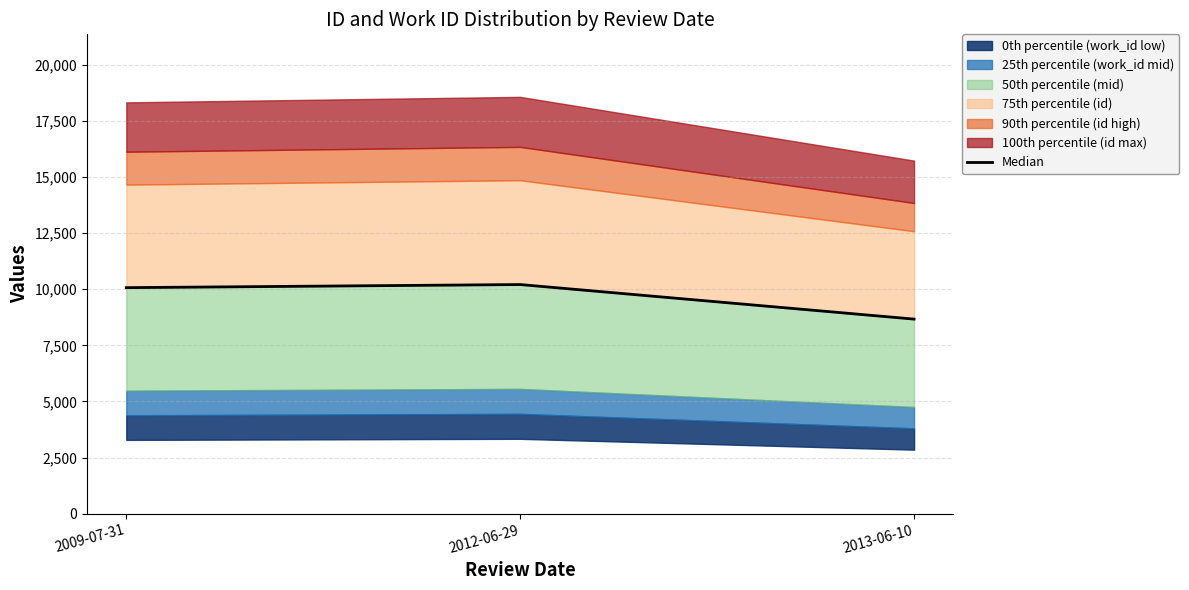

What is the sum of all values?

28945.5